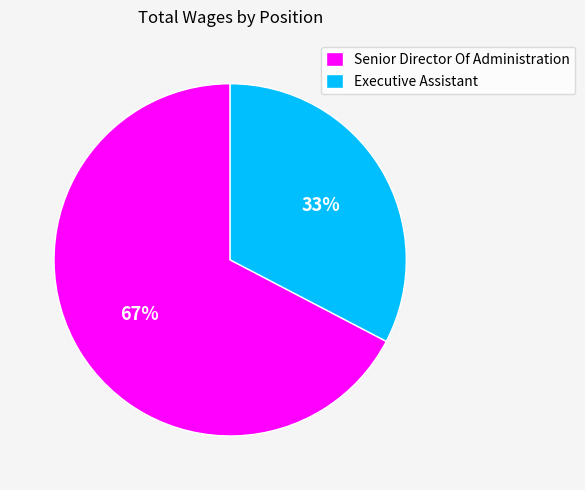

What percentage is the Senior Director Of Administration slice, to the nearest percent?

67%